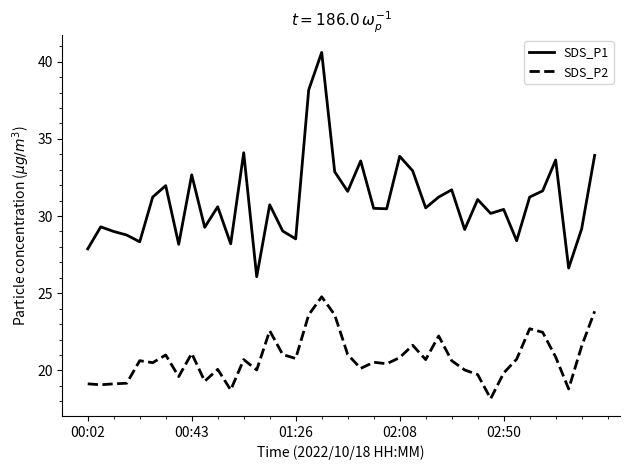

What are all the series names shown in the legend?

SDS_P1, SDS_P2